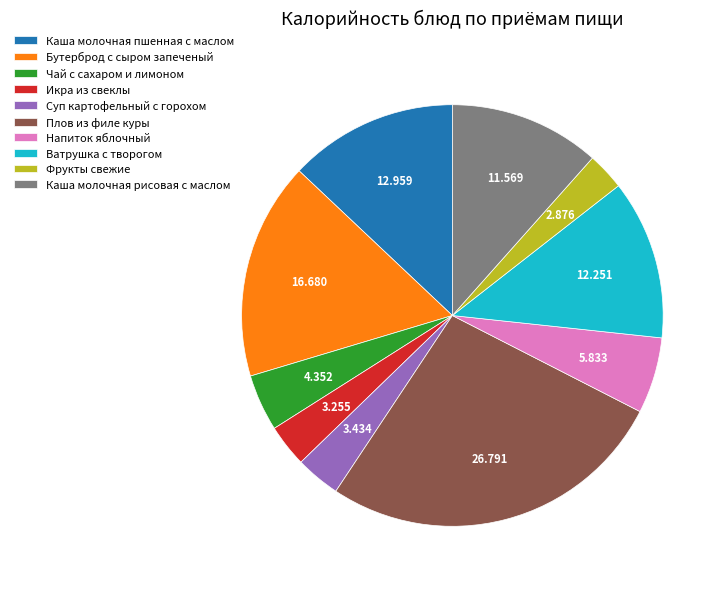

Which has a higher value, Фрукты свежие or Напиток яблочный?

Напиток яблочный